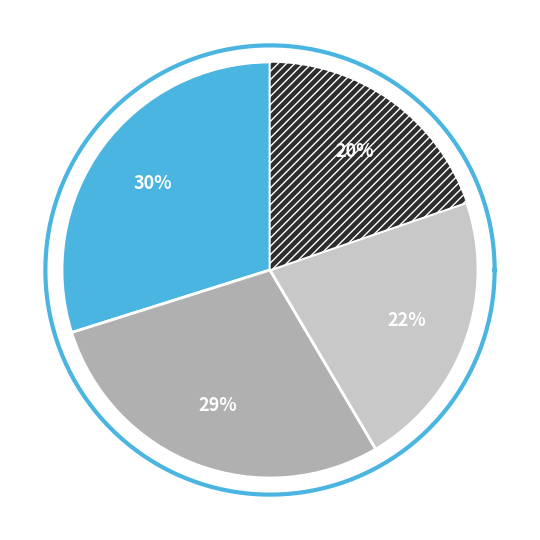

What percentage do GM 312.5 ug/ml and GM 156.25 ug/ml together represent?

41.5%